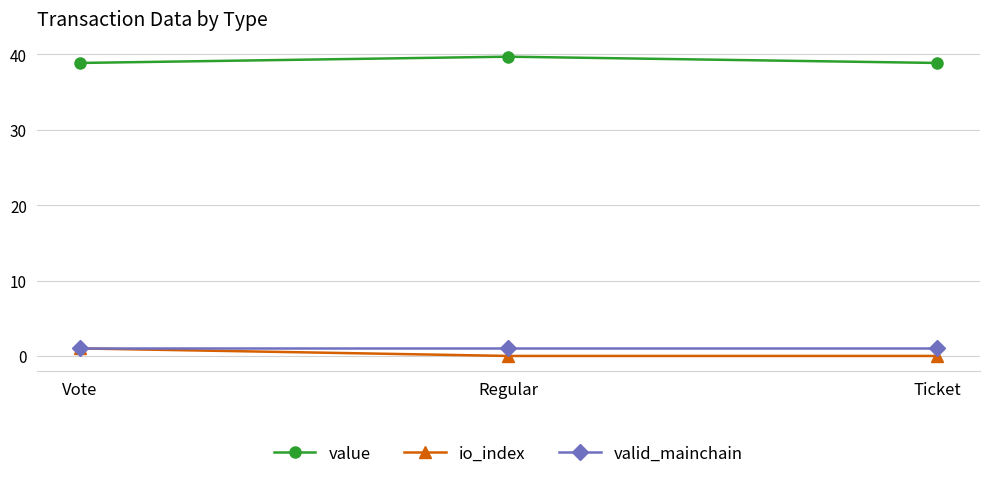

What is the difference between the highest and lowest values at Regular?

39.7